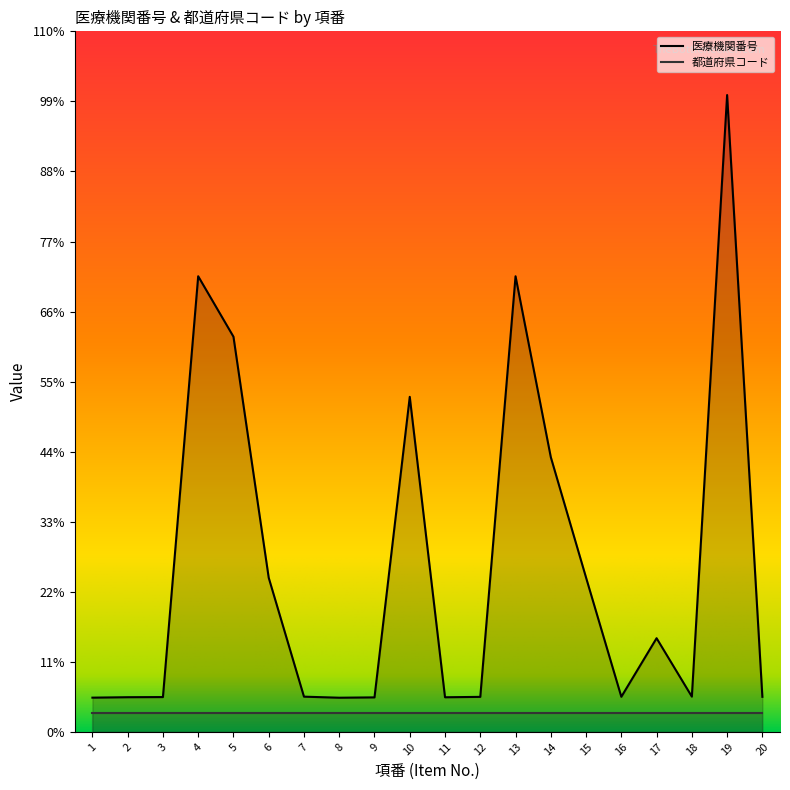

Rank the categories by value from lowest to highest.

8, 1, 9, 11, 2, 3, 12, 20, 16, 7, 18, 17, 6, 15, 14, 10, 5, 13, 4, 19